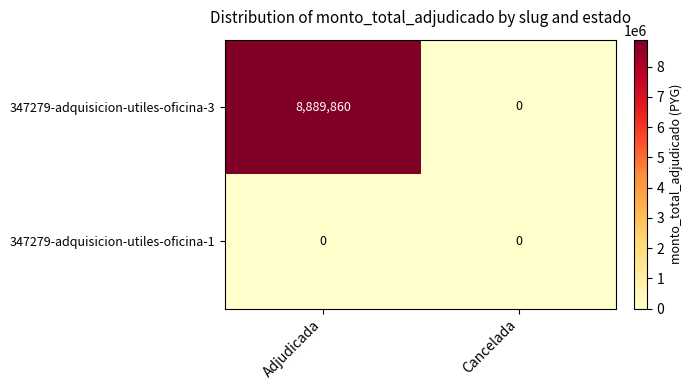

List the series in order of their peak value, highest first.

347279-adquisicion-utiles-oficina-3, 347279-adquisicion-utiles-oficina-1